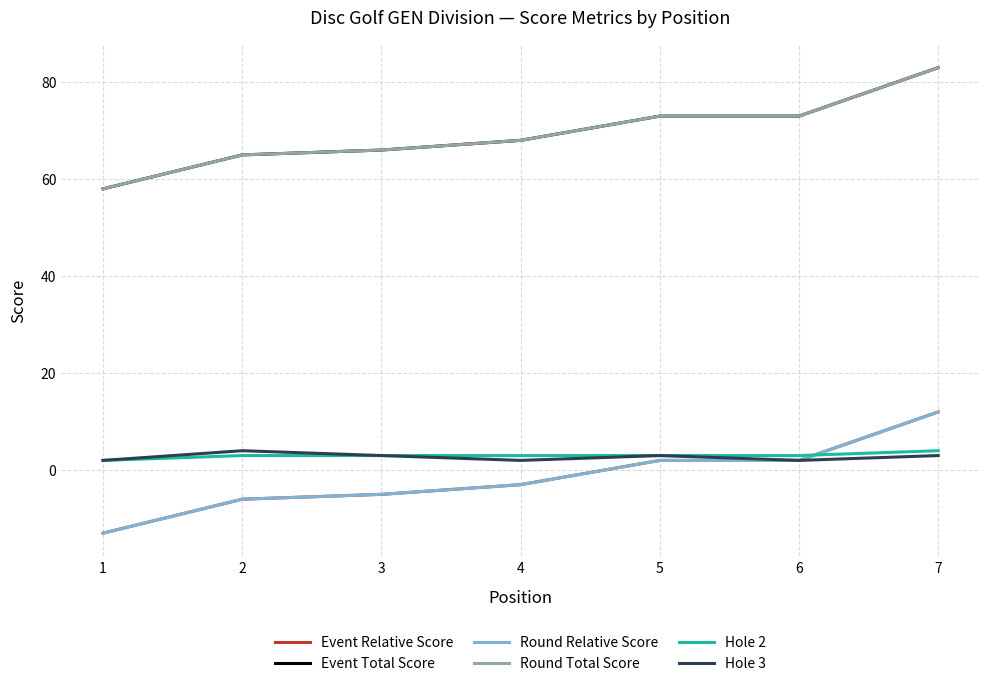

Does the chart have visible grid lines?

Yes